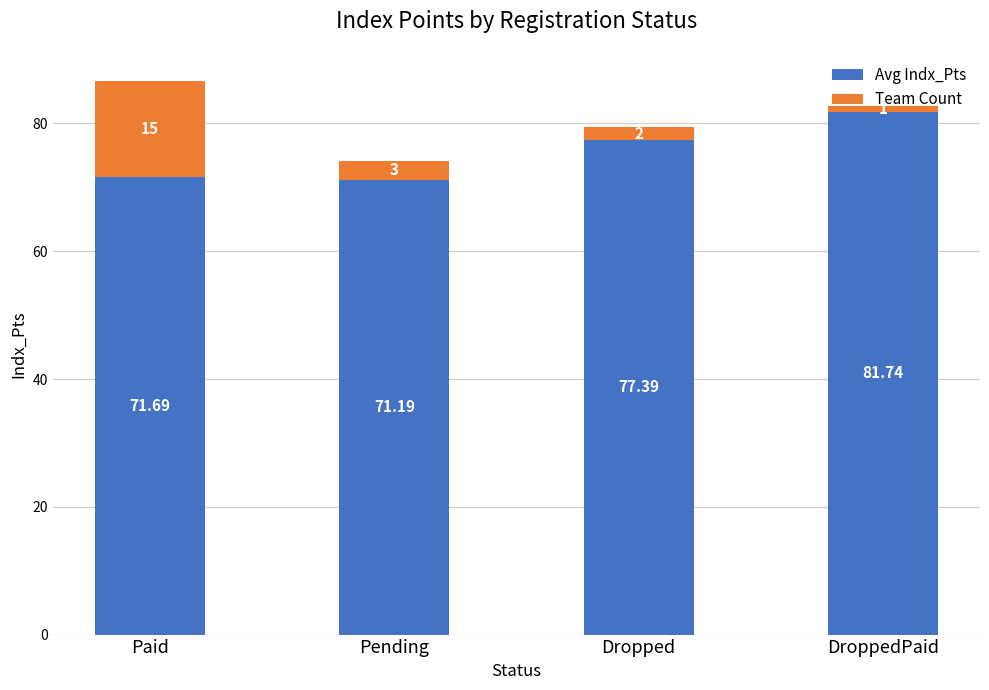

What is the lowest value of the Avg Indx_Pts series?

71.2